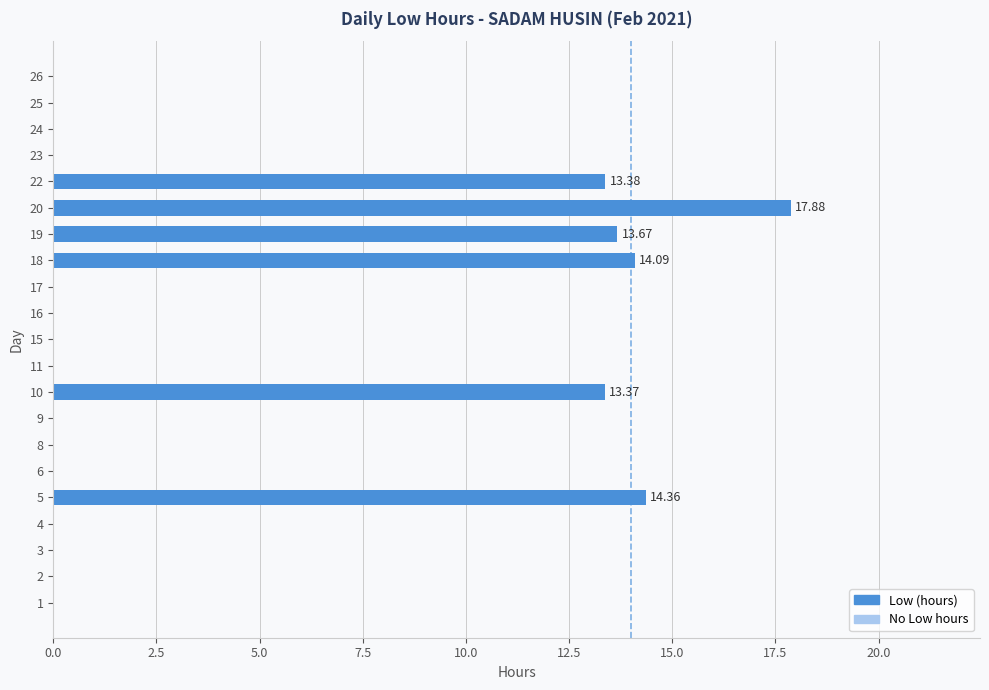

What is the change in value from 20 to 22?

-4.5